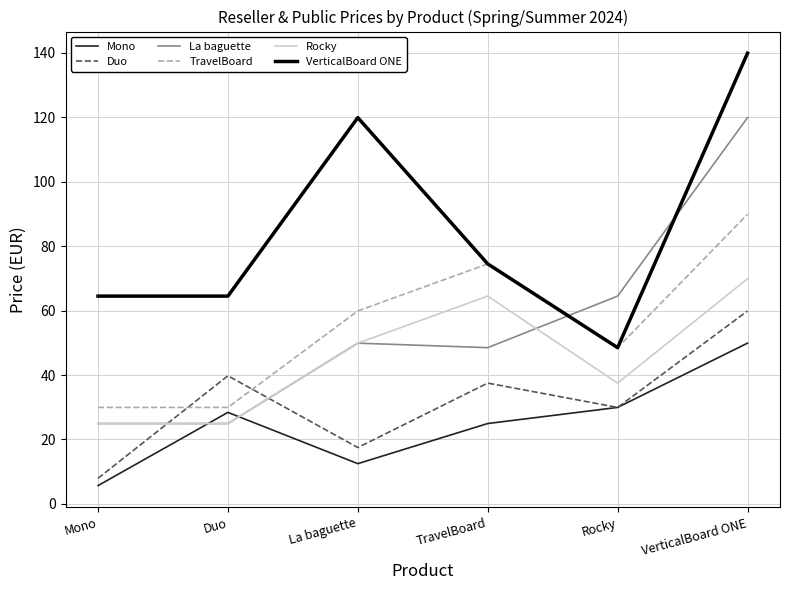

True or false: VerticalBoard ONE and Duo cross at least once.

False